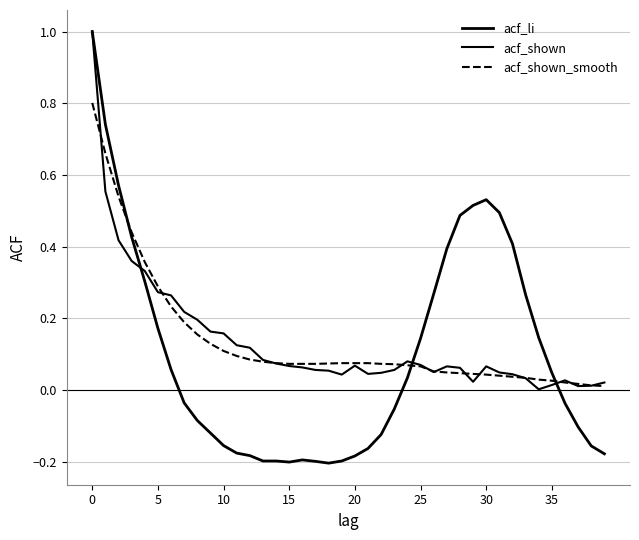

Which series has the widest spread of values?

acf_li